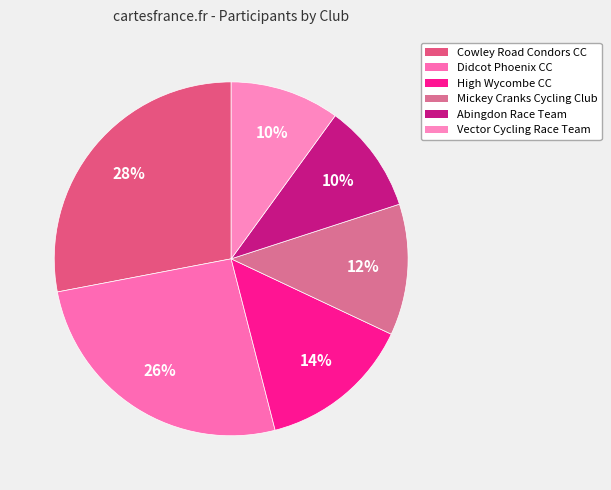

The Abingdon Race Team slice represents 10% of the pie. True or false?

True